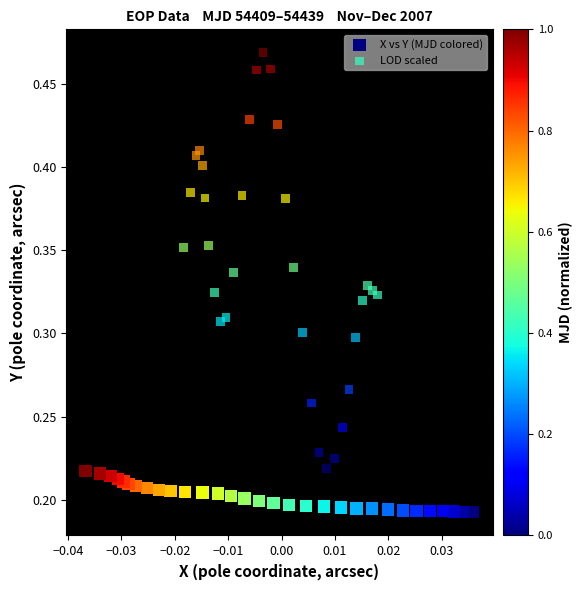

Which series has the largest Y range (max minus min)?

LOD scaled